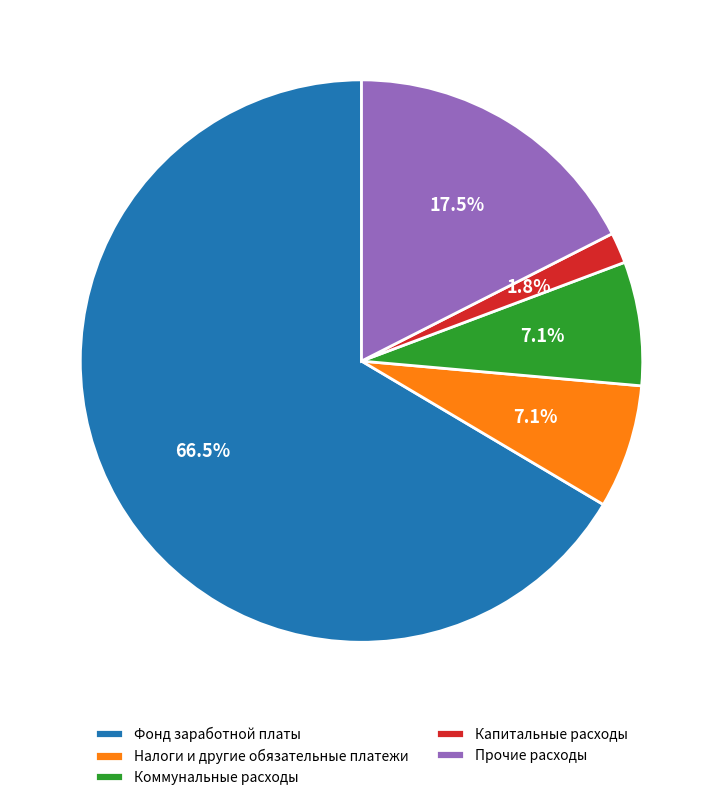

Count the number of slices in the pie.

5